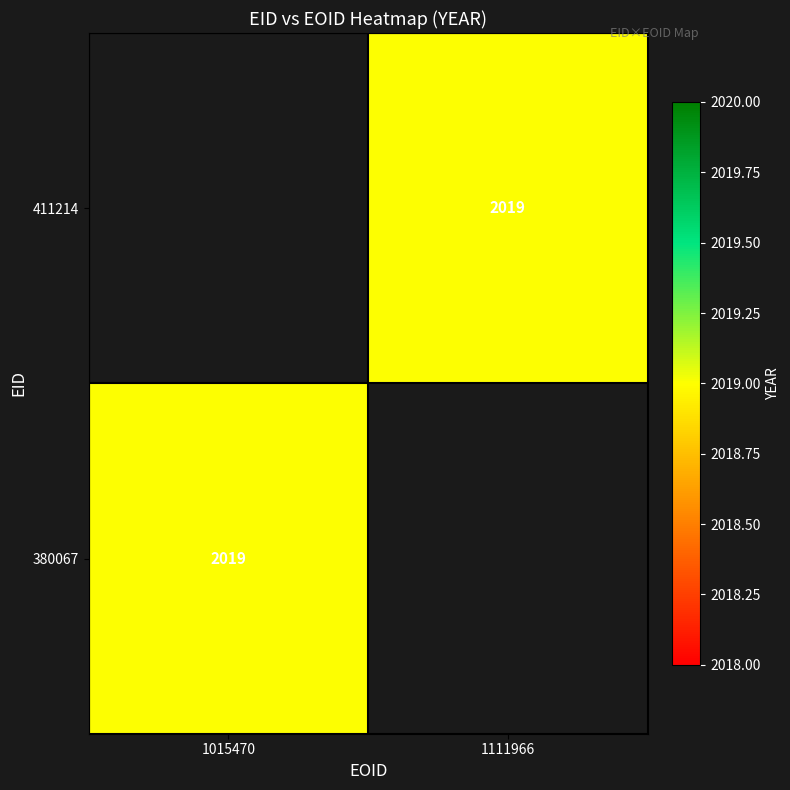

Which category has the lowest value across all series?

1111966